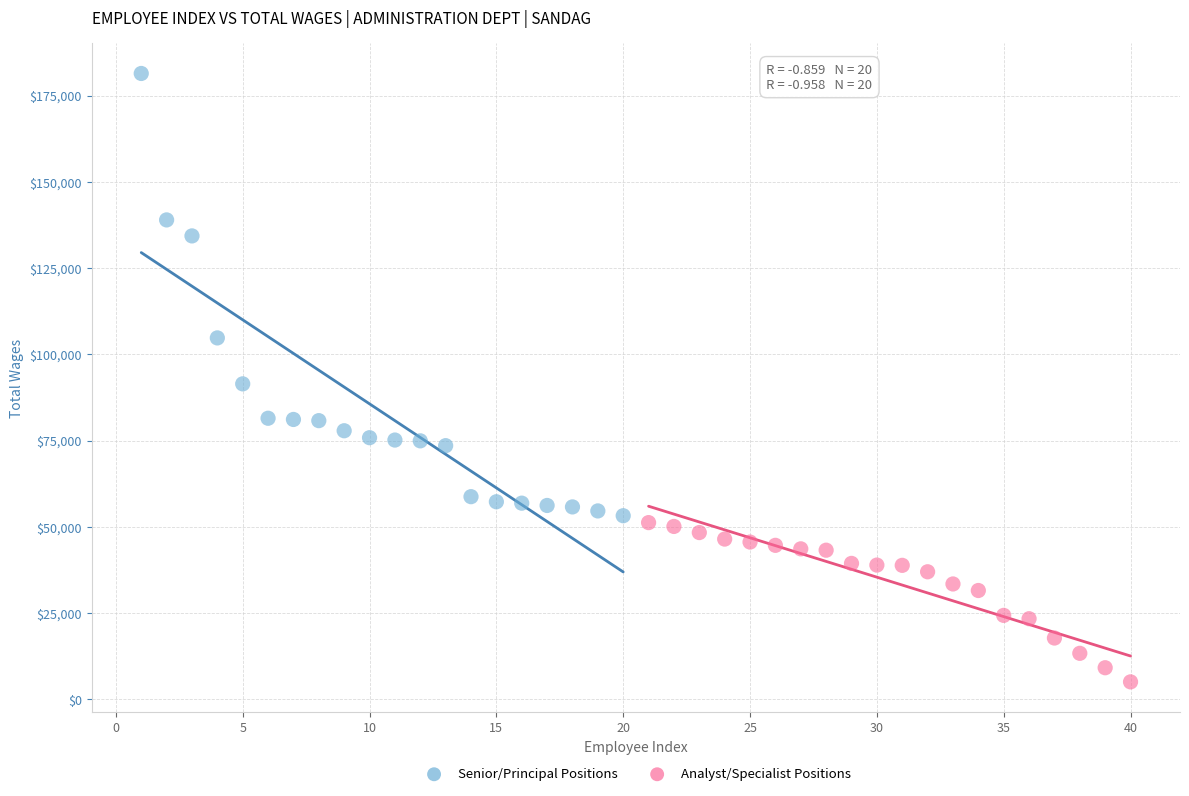

Which series contains the highest Y value?

Senior/Principal Positions